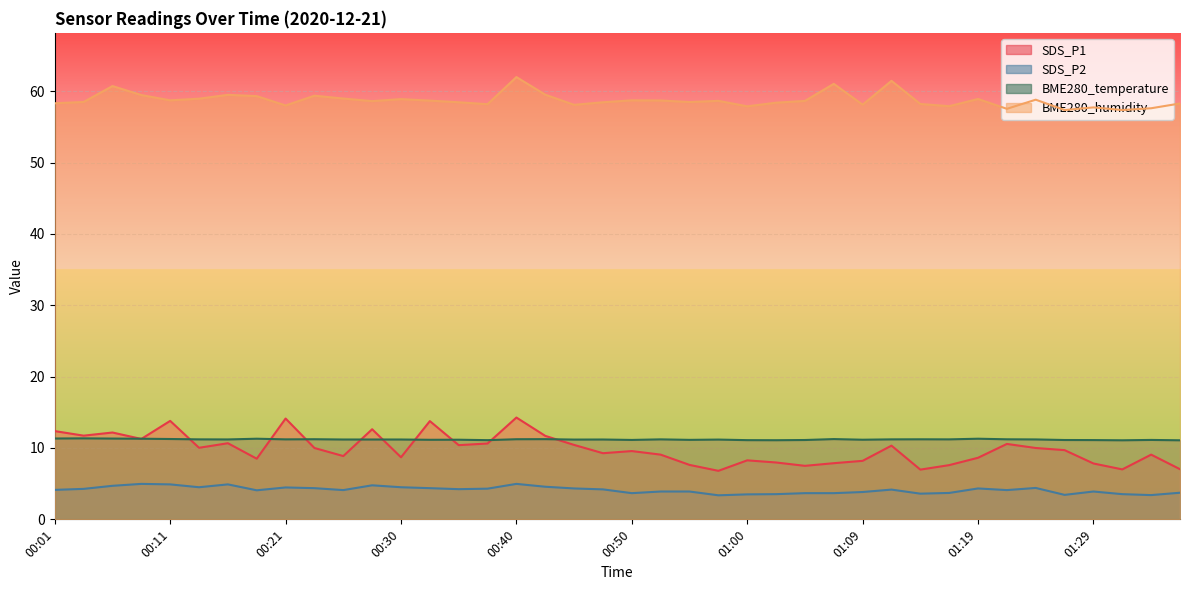

True or false: SDS_P2 and BME280_humidity intersect in this chart.

False